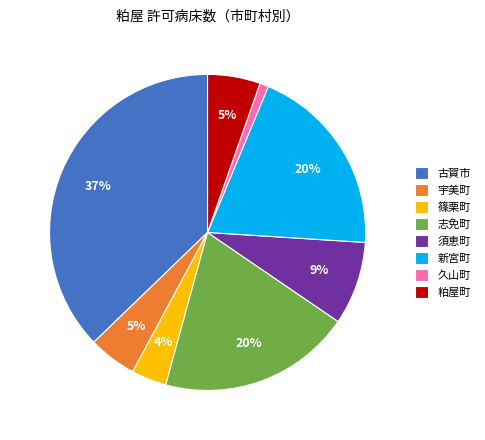

To the nearest percent, what is the average slice percentage?

12%